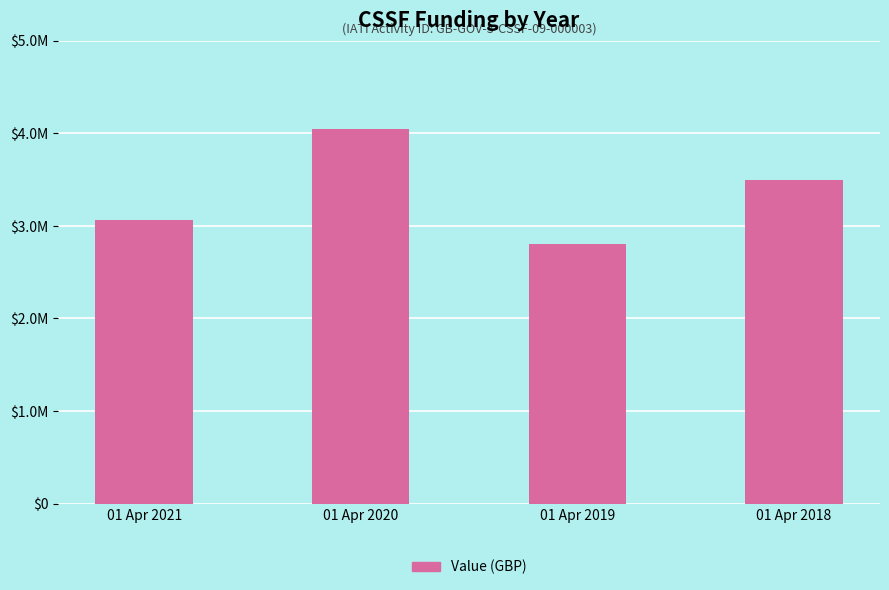

Is it true that the value at 01 Apr 2020 is 2178994?

False